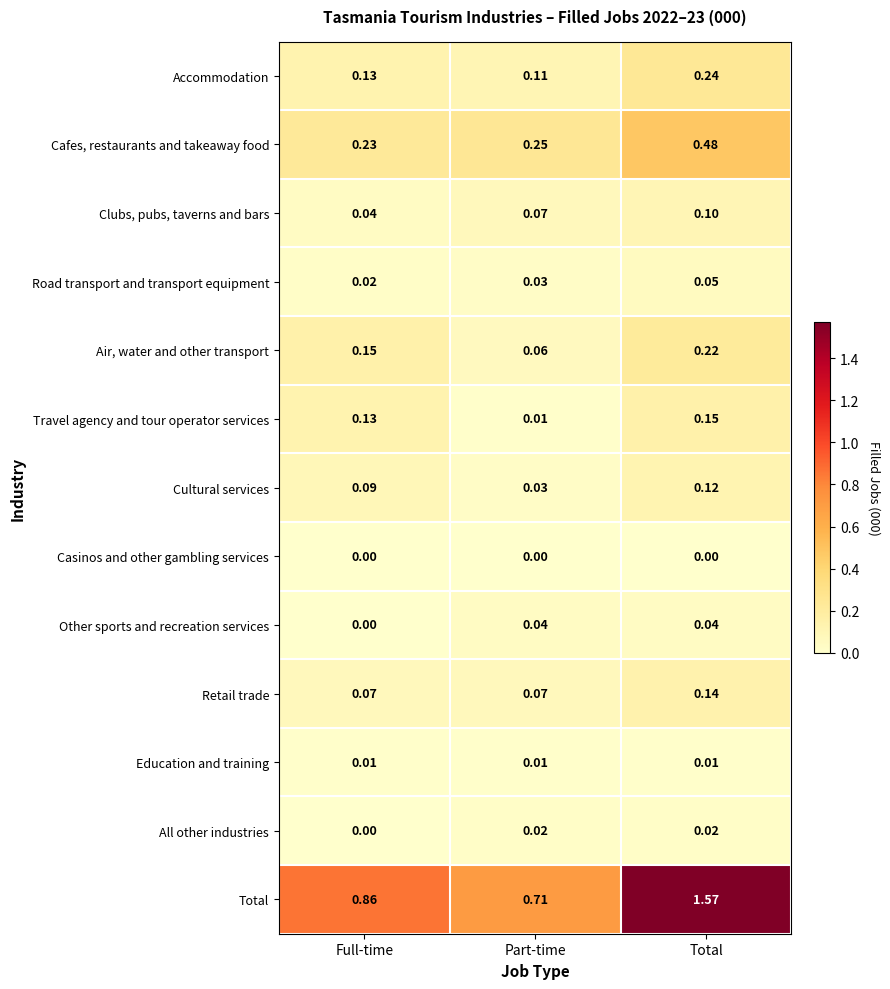

List the series in order of their peak value, highest first.

Total, Cafes, restaurants and takeaway food, Accommodation, Air, water and other transport, Travel agency and tour operator services, Retail trade, Cultural services, Clubs, pubs, taverns and bars, Road transport and transport equipment, Other sports and recreation services, All other industries, Education and training, Casinos and other gambling services